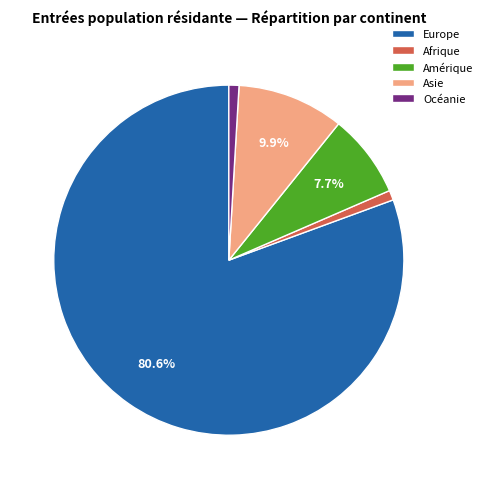

What is the majority slice?

Europe